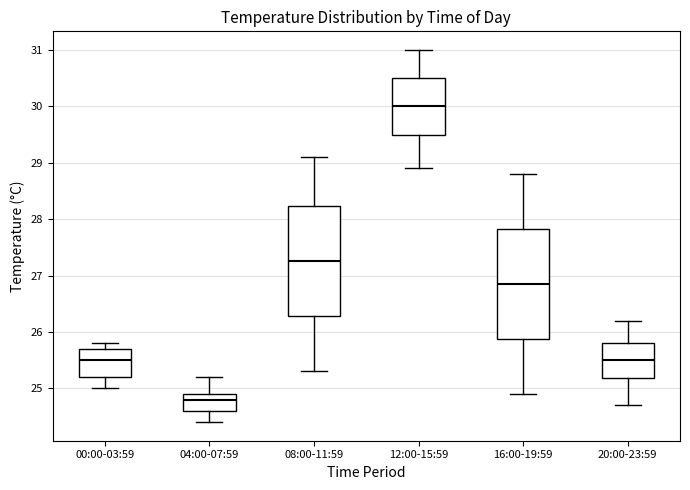

Where does the upper whisker of the box for 04:00-07:59 end on the y-axis? The values are not printed on the chart, so give them approximately, as read against the axis.

25.2